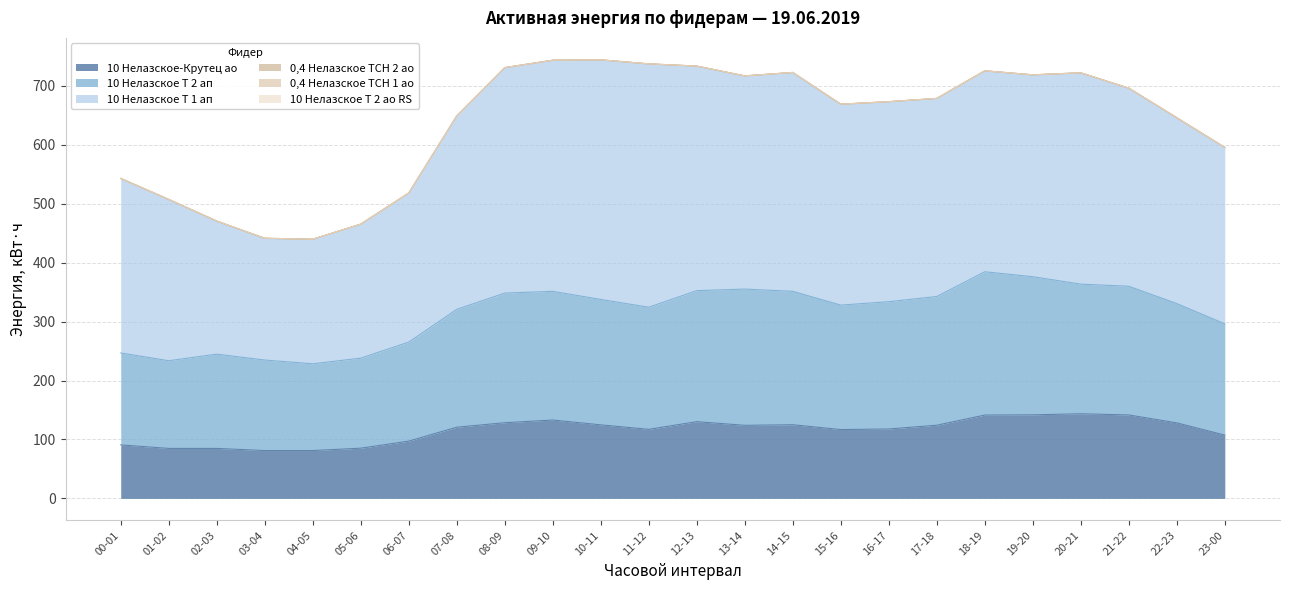

What is the difference between the highest and lowest values at 10-11?

406.4